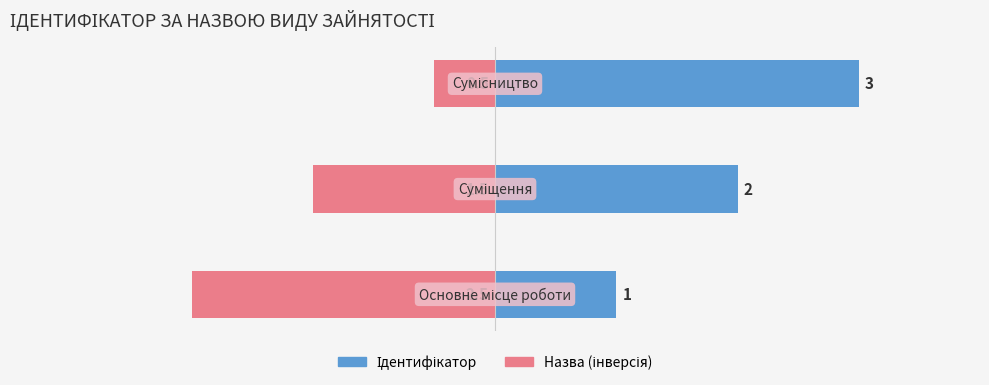

Does the chart contain any negative values?

Yes